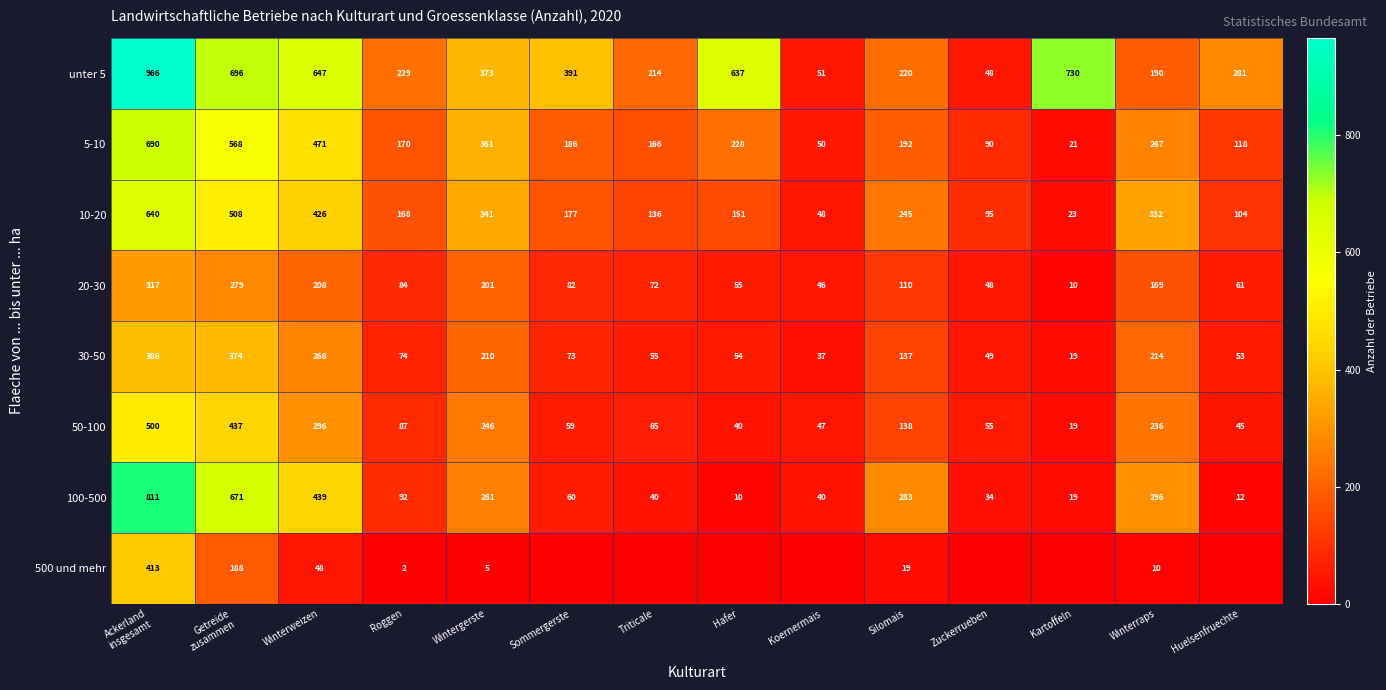

Which label corresponds to the largest value in the chart?

Ackerland
insgesamt